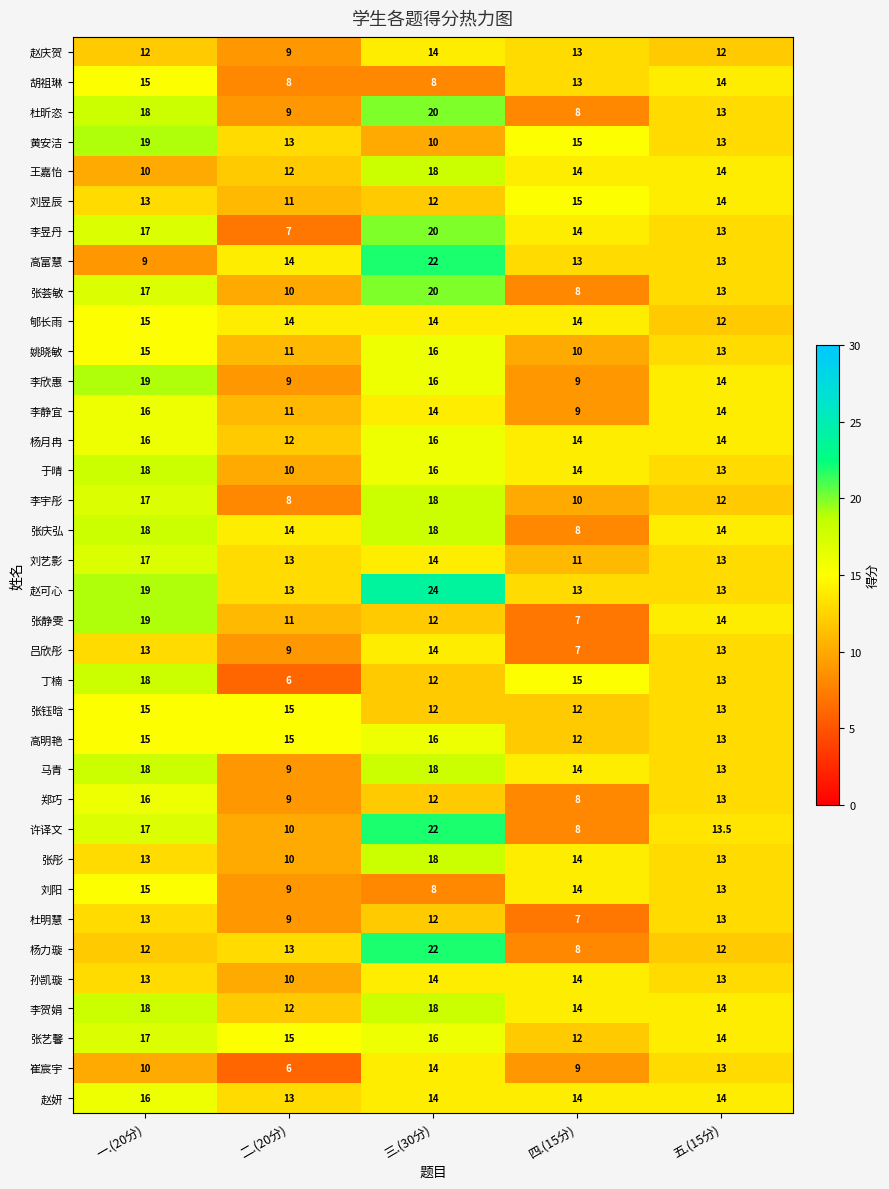

Which series has the largest total across all categories?

赵可心